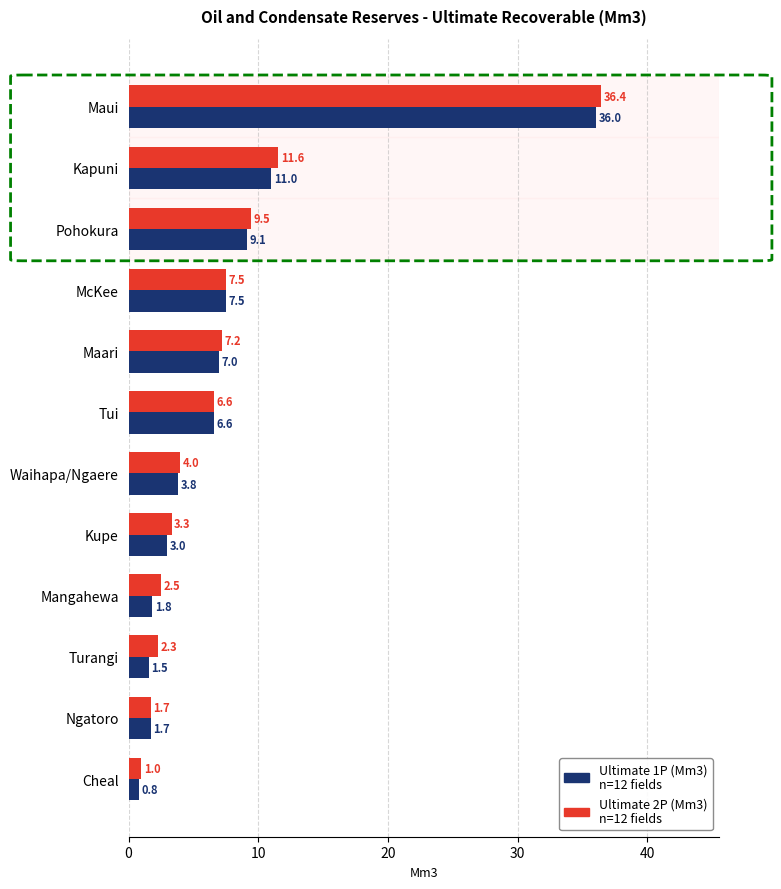

At which category does the chart reach its peak across all series?

Maui